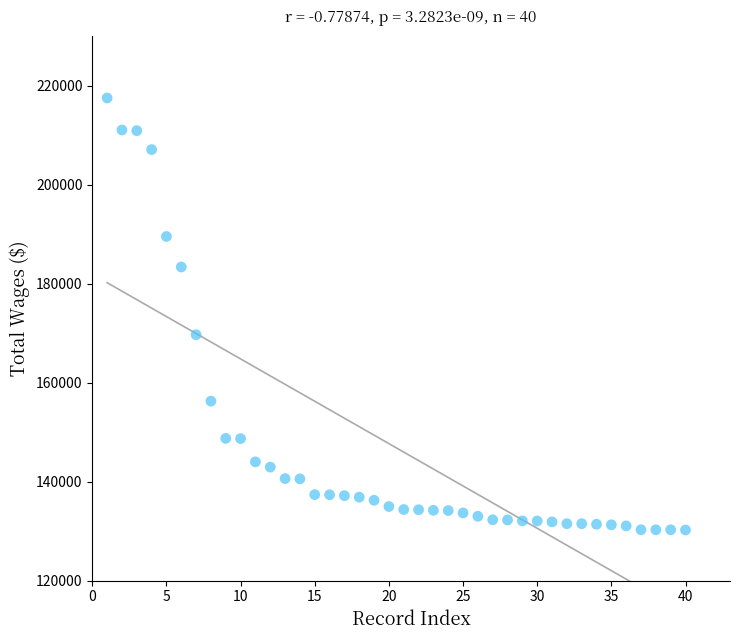

What Y value in the scatter plot is closest to 173883?

169692.8